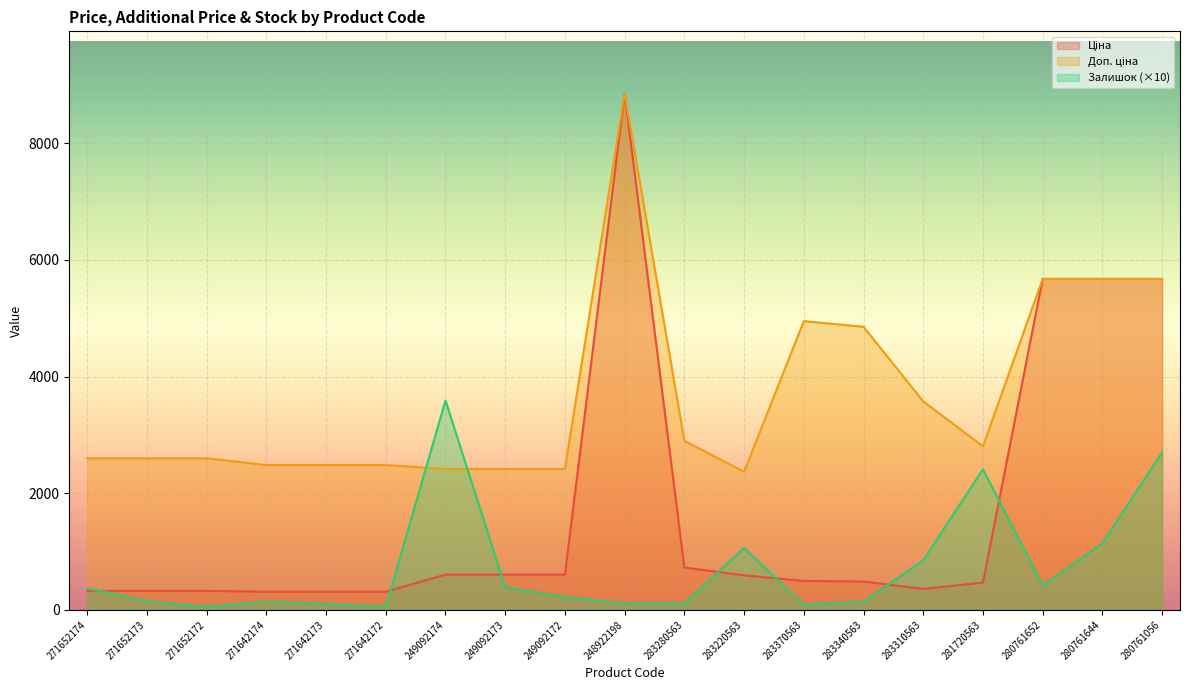

Is it true that Залишок equals 66.6 at 271652172?

False